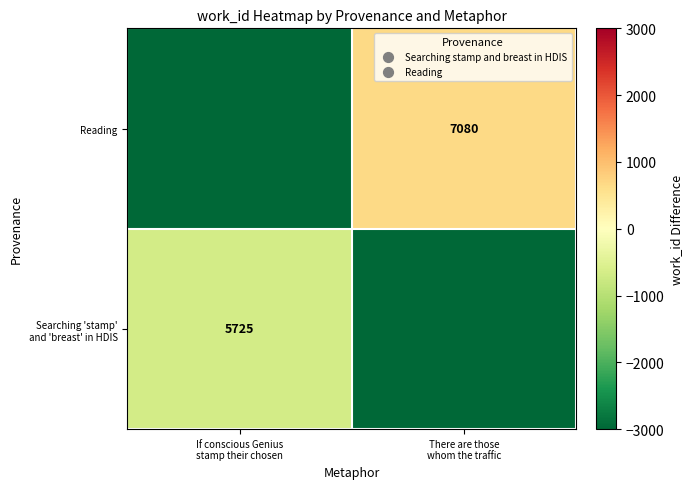

Count the number of data series in this chart.

2